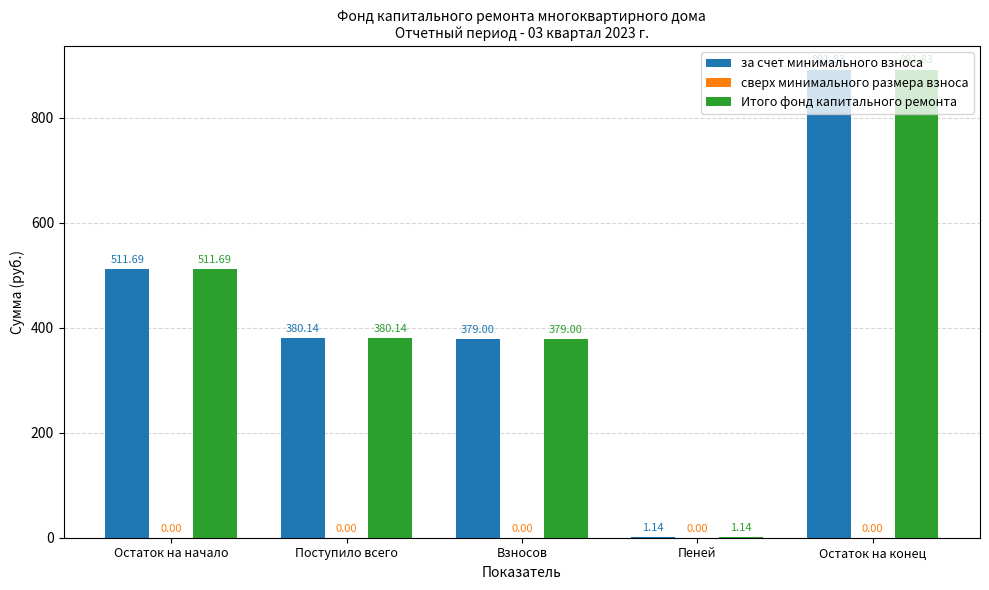

What is the sum of the за счет минимального взноса values at Взносов and Поступило всего?

759.1